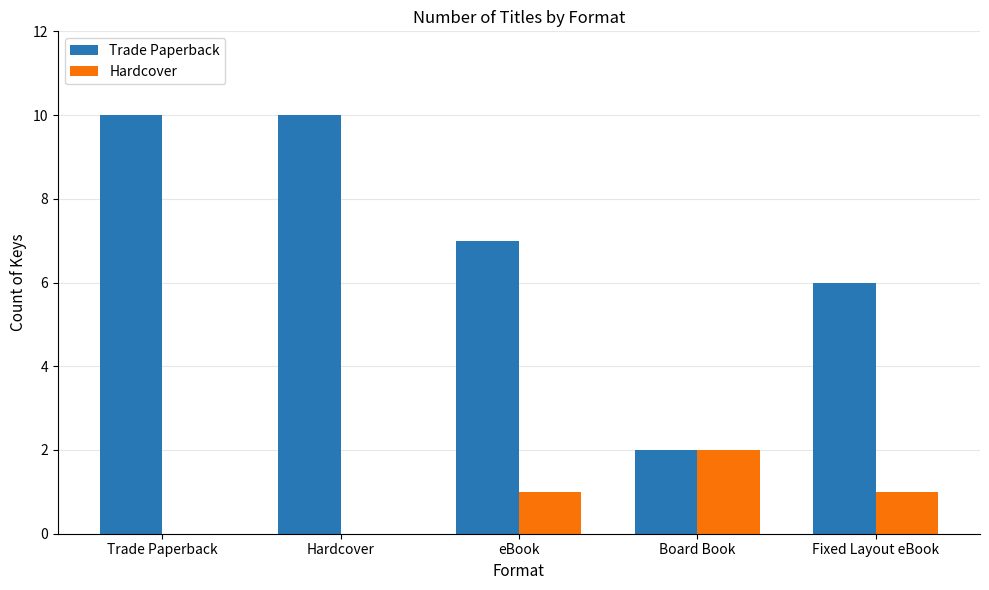

What is the difference between the Trade Paperback values at Hardcover and Board Book?

8